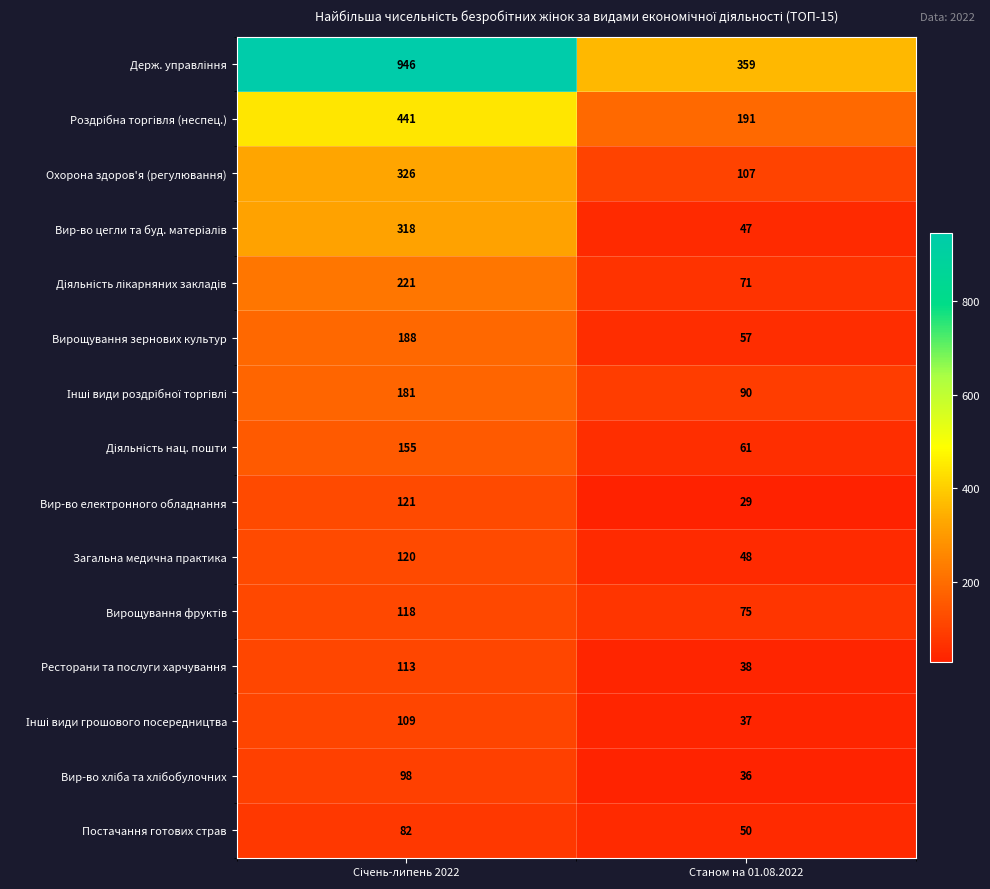

What is the difference between the highest and lowest values at Станом на 01.08.2022?

330